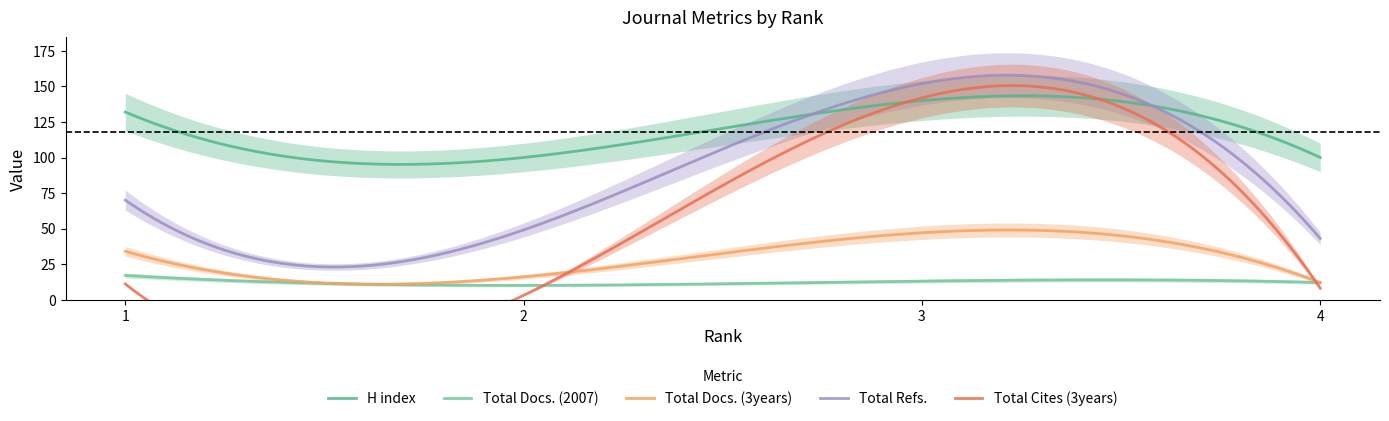

What is the value of the Total Docs. (2007) point at the 4th from the left?

12